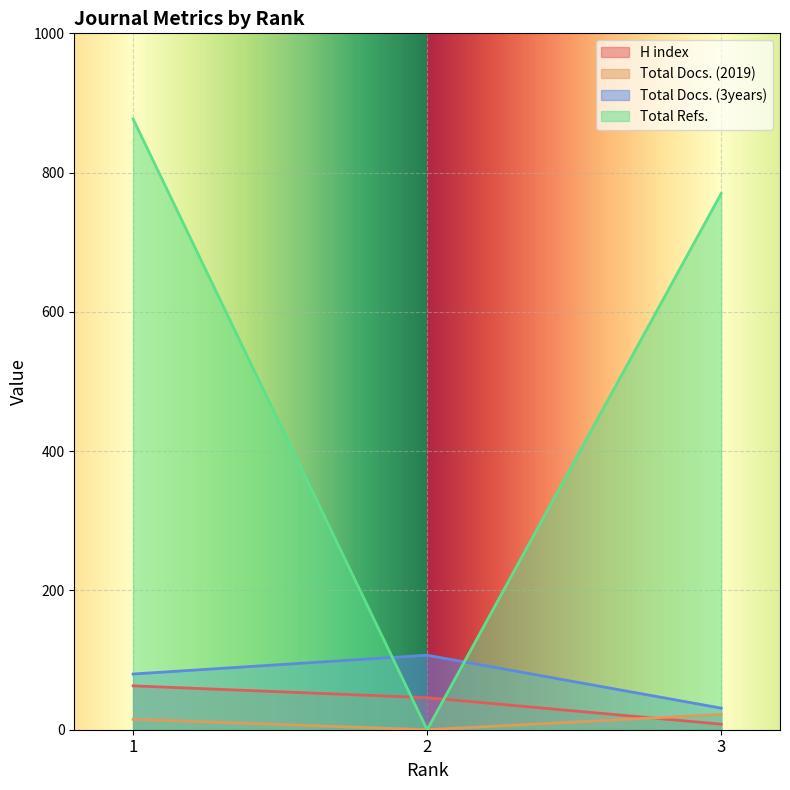

What is the difference between the Total Docs. (3years) values at 1 and 3?

49